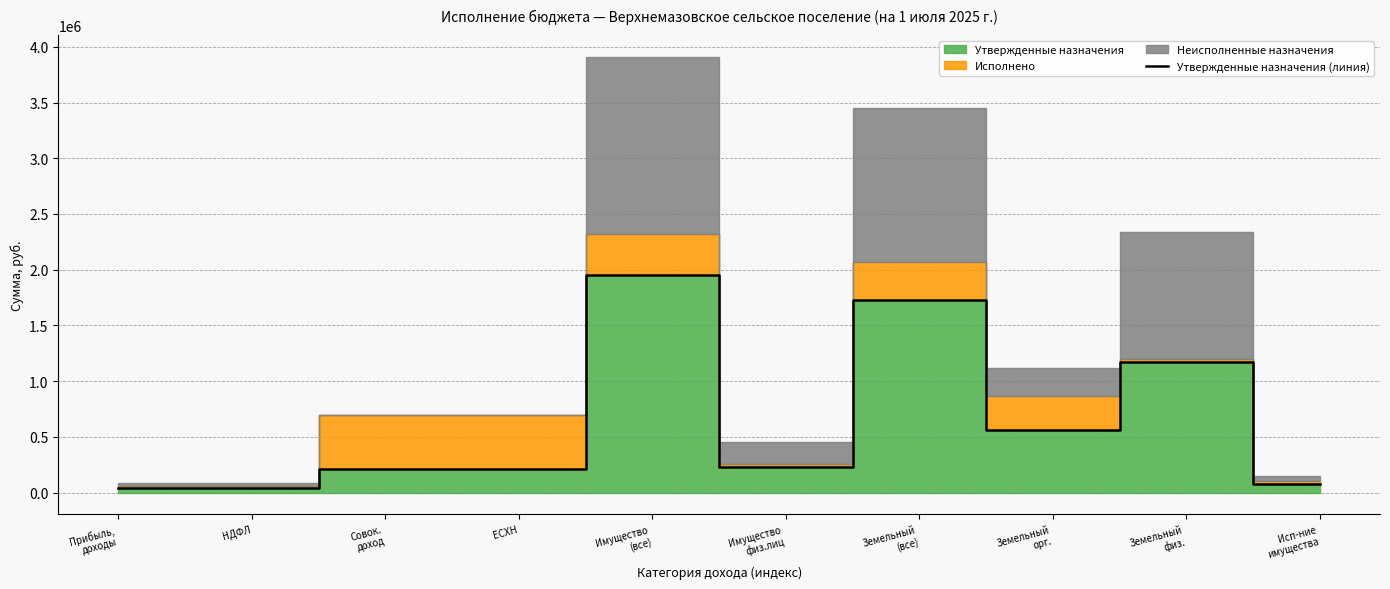

Which category has the highest value across all series?

Имущество
(все)